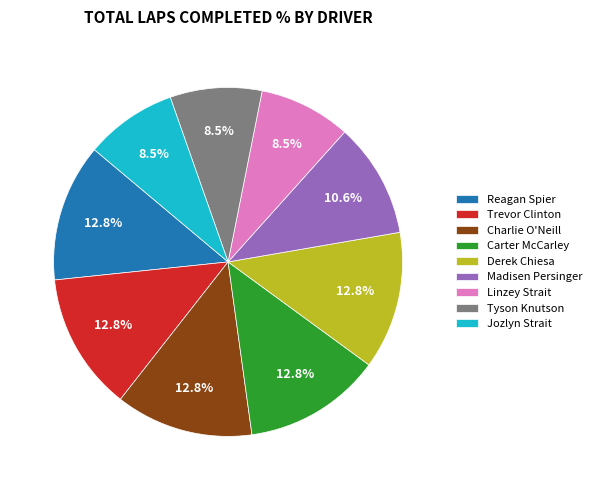

Between Linzey Strait and Charlie O'Neill, which is larger?

Charlie O'Neill